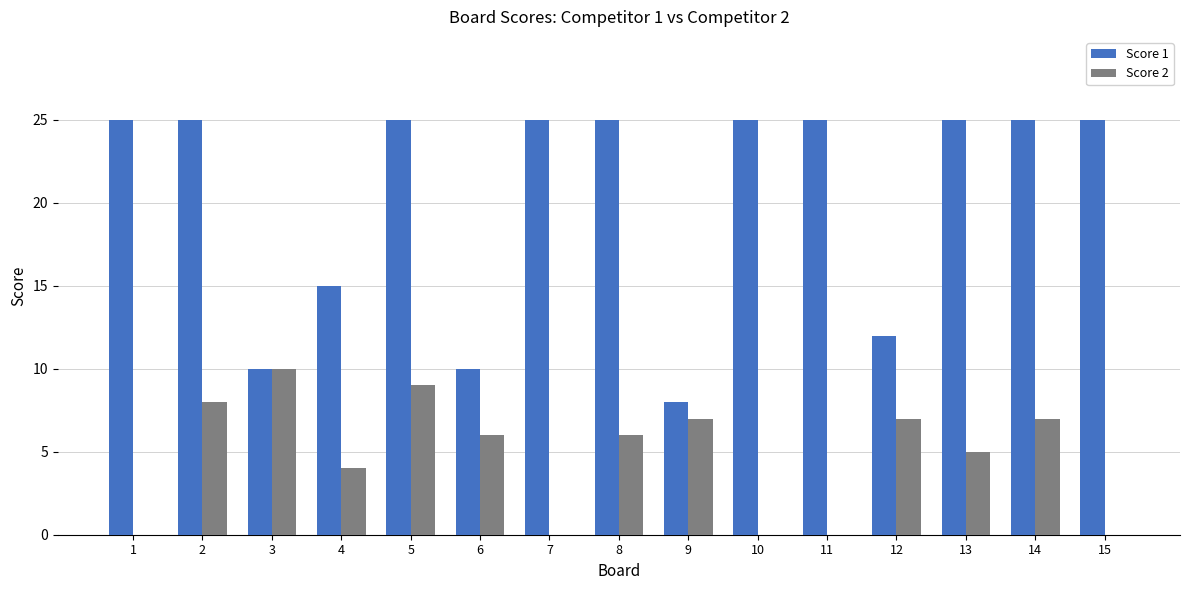

At which label is Score 1 closest to 16?

4